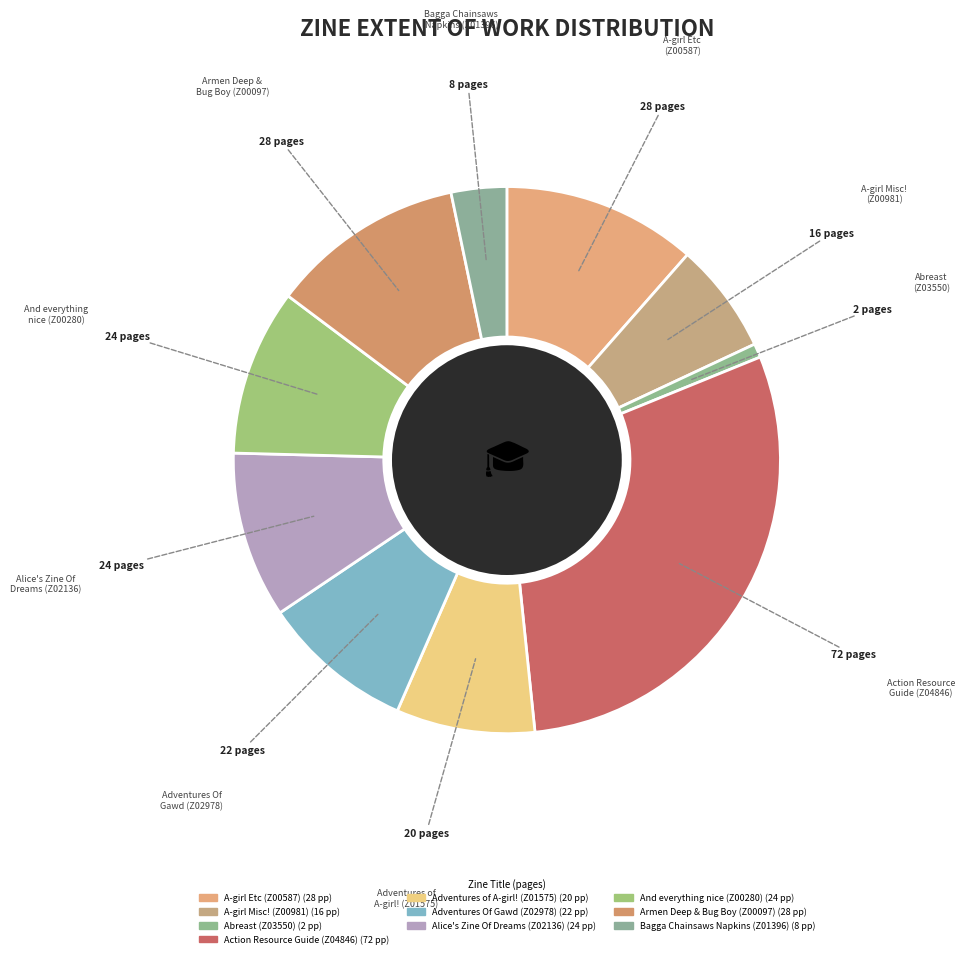

Does any single category account for the majority?

No